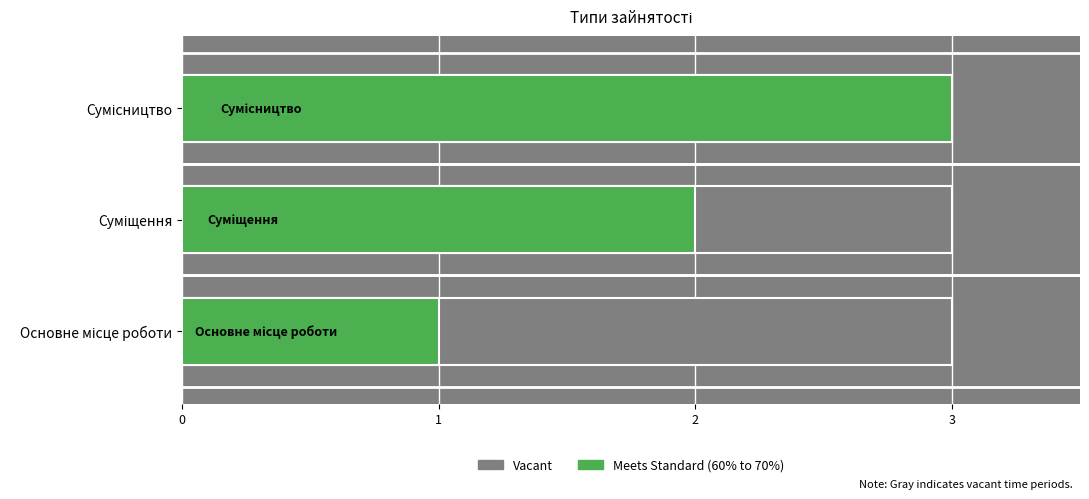

What are all the series names shown in the legend?

Vacant, Meets Standard (60% to 70%)